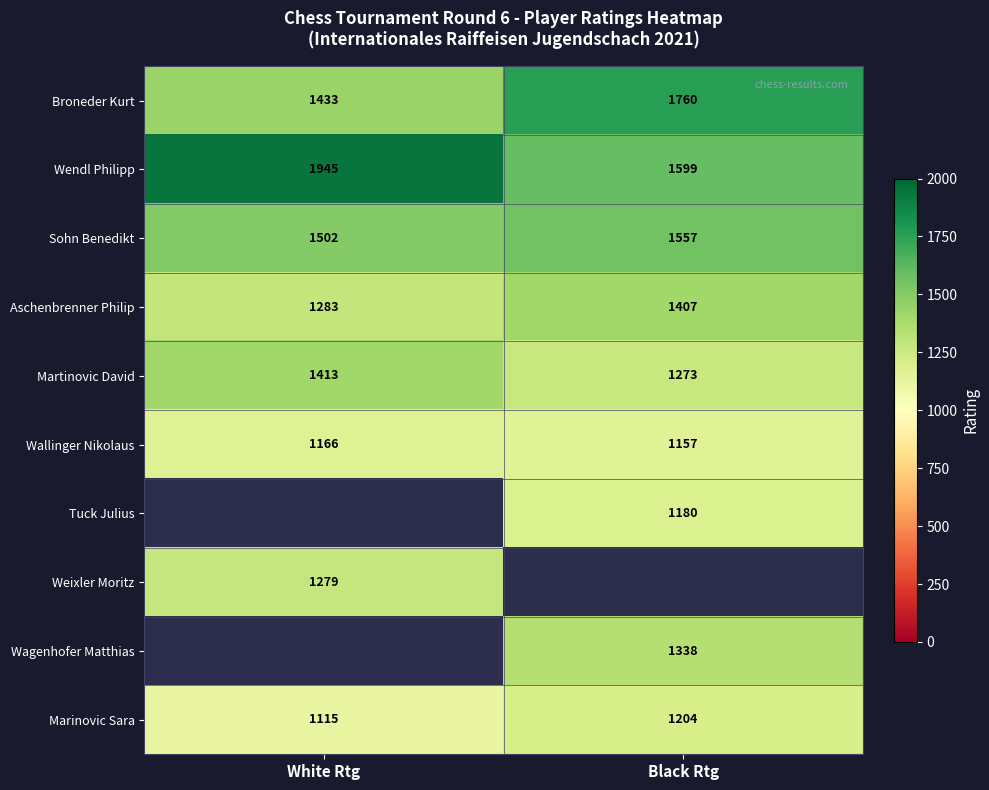

How many Aschenbrenner Philip values are between 1283 and 1407?

2